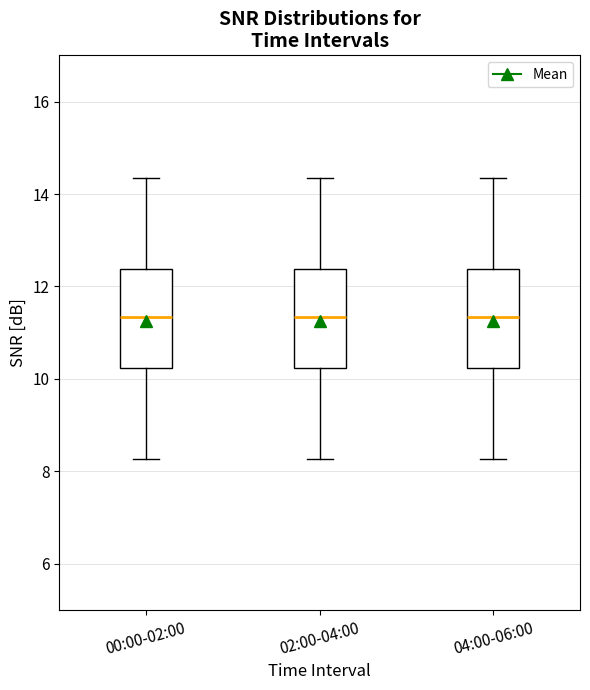

Where does the median line of the box for 00:00-02:00 sit on the y-axis? The values are not printed on the chart, so give them approximately, as read against the axis.

11.4